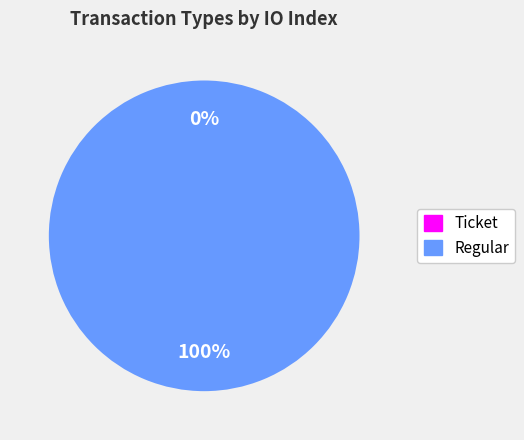

What percentage is the Regular slice, to the nearest percent?

100%